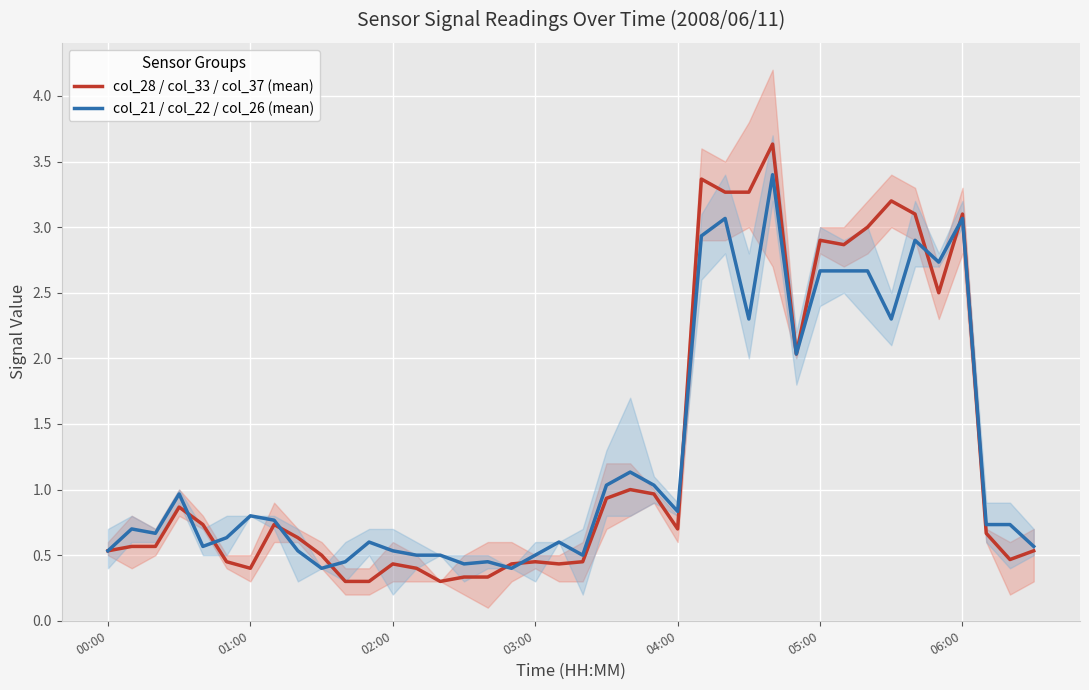

Which series changed the most between 8 and 11?

col_28 / col_33 / col_37 (mean)